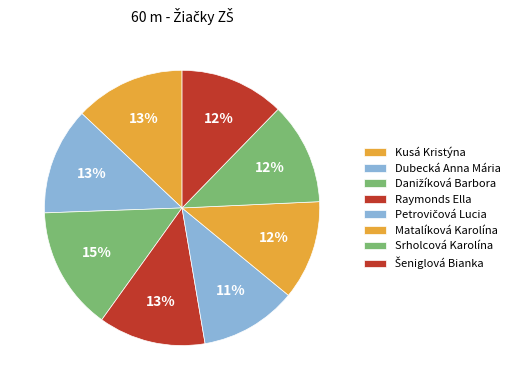

The Danižíková Barbora slice represents 5% of the pie. True or false?

False